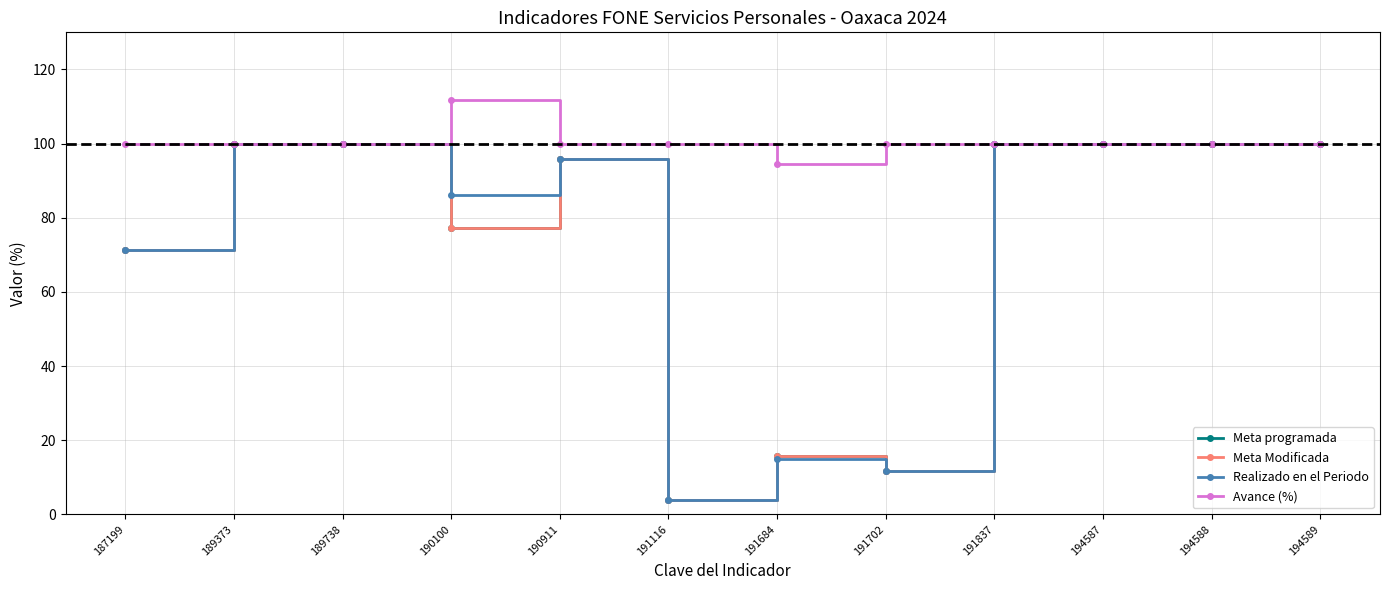

Does the chart have visible grid lines?

Yes